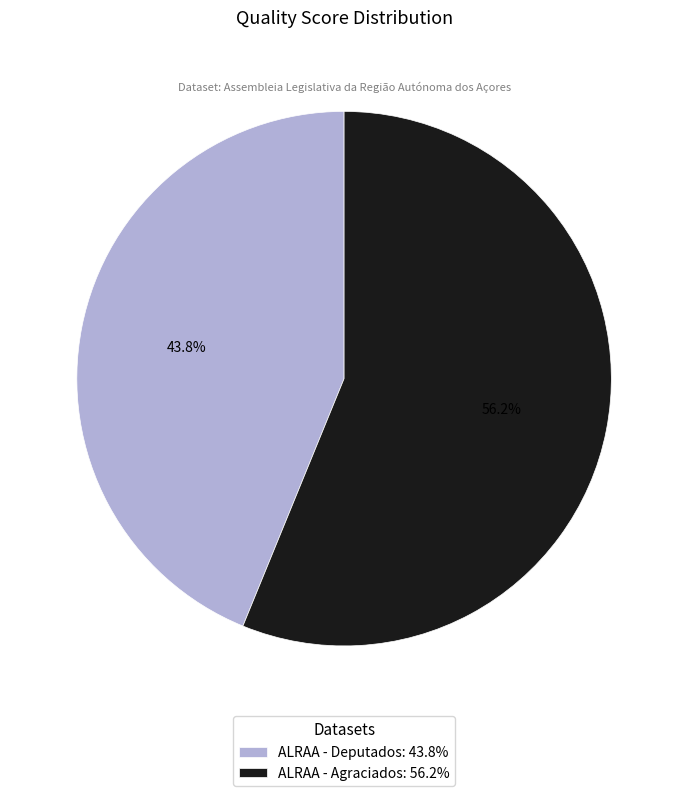

What portion of the pie excludes ALRAA - Deputados?

56.2%